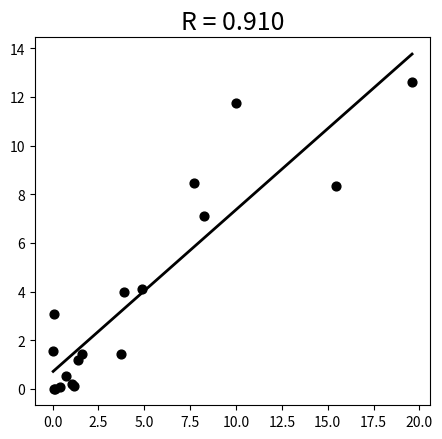

What Y value in the scatter plot is closest to 6?

7.1